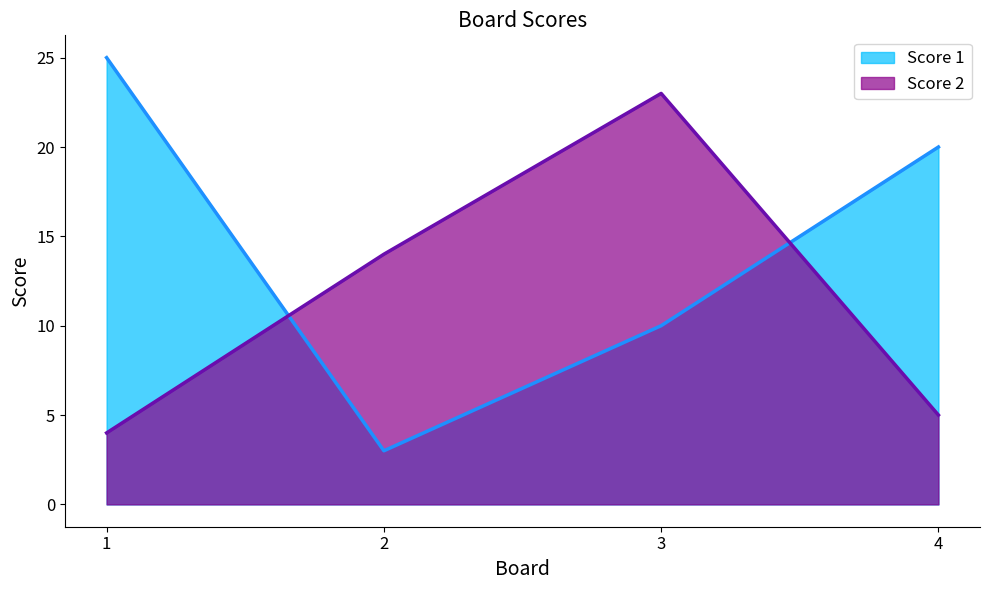

Reading left to right, list all the values displayed in this chart.

Score 1: 1=25	2=3	3=10	4=20
Score 2: 1=4	2=14	3=23	4=5